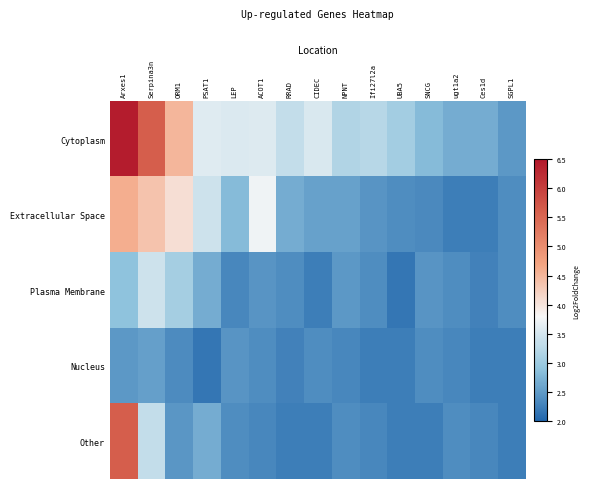

At how many categories does at least one series exceed 5?

2